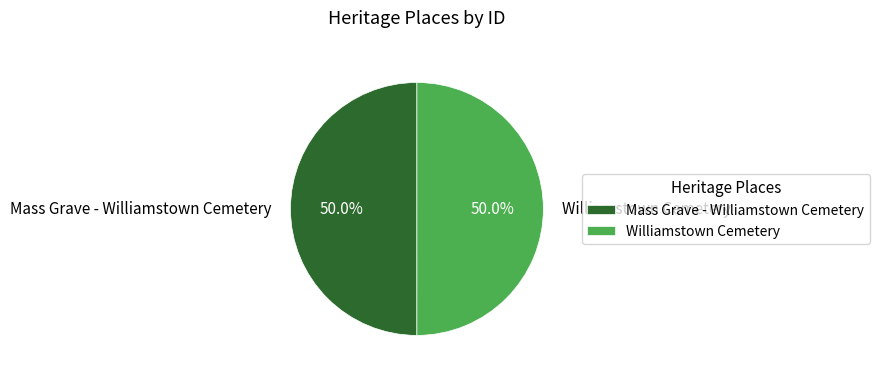

Is the sum of Williamstown Cemetery and Mass Grave - Williamstown Cemetery greater than half?

Yes